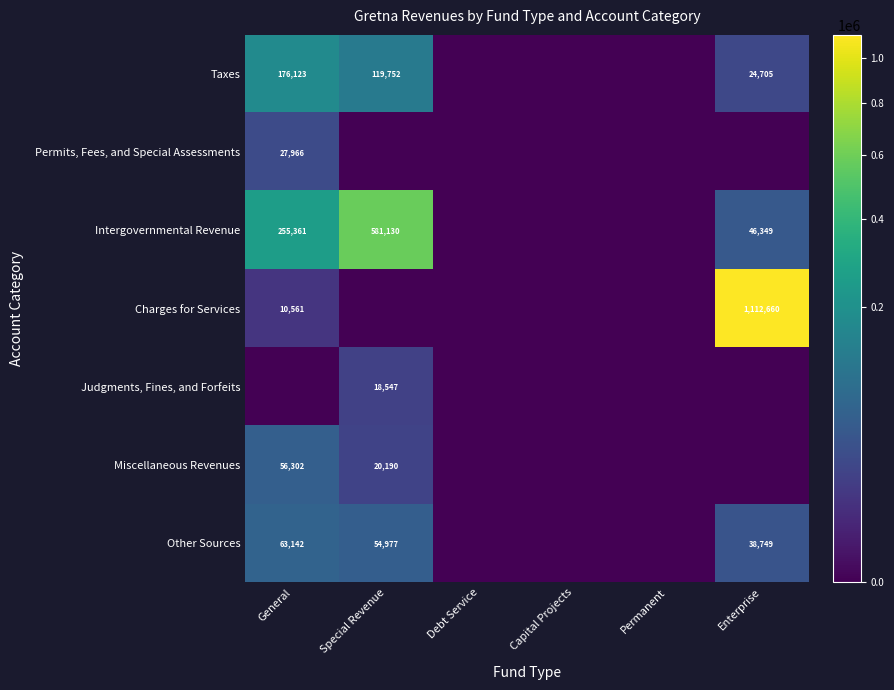

True or false: Other Sources has a value of 54977 at Special Revenue.

True